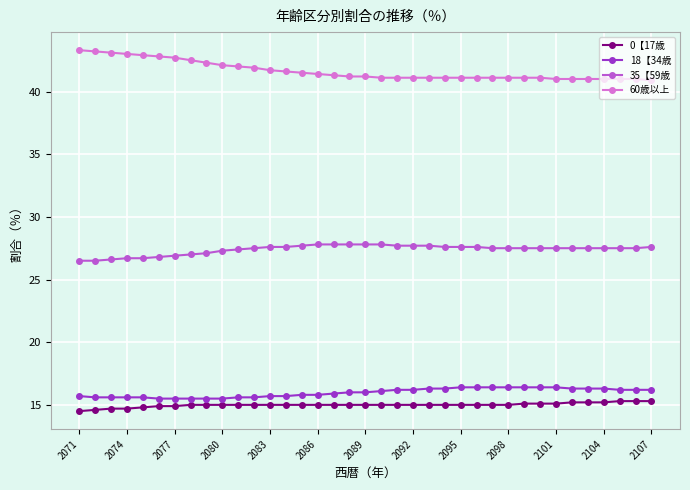

Rank the series by their maximum value, from lowest to highest.

0【17歳, 18【34歳, 35【59歳, 60歳以上